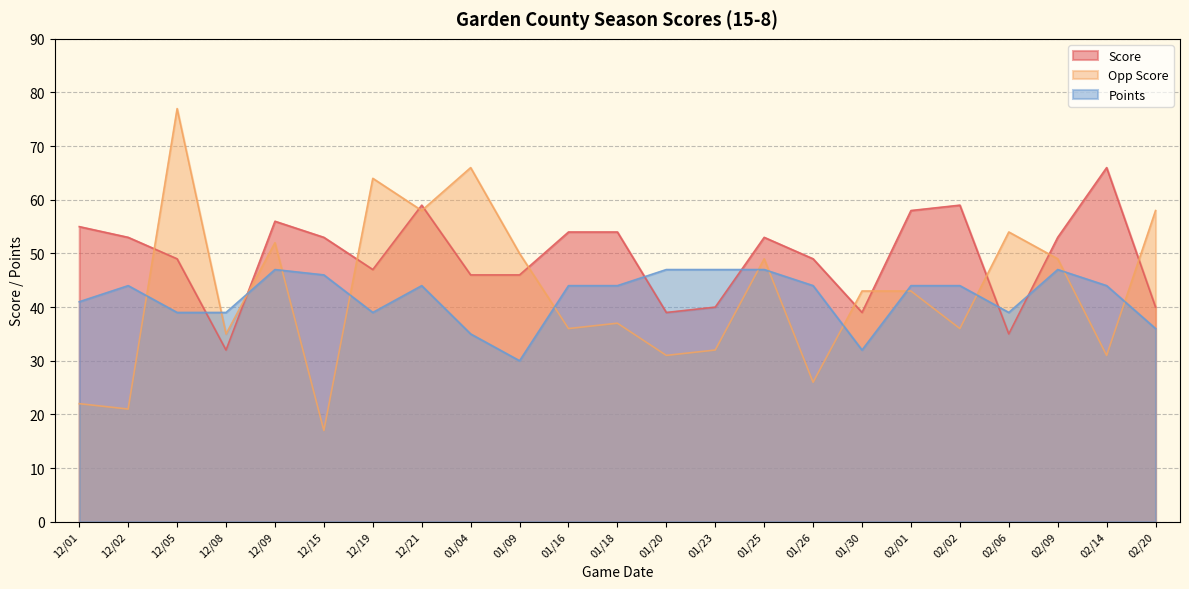

How many data points in Opp Score are less than 43?

11